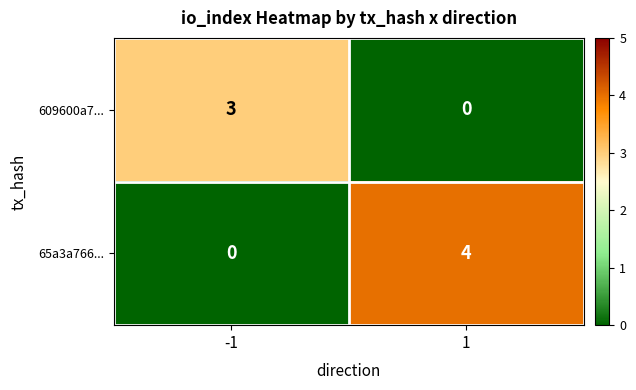

Reading left to right, list all the values displayed in this chart.

609600a7...: 3	0
65a3a766...: 0	4